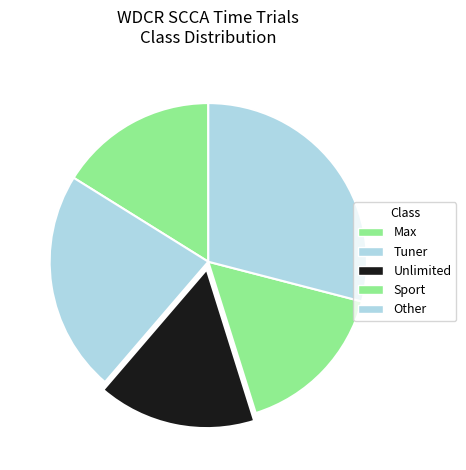

True or false: Sport accounts for 16% of the total.

True